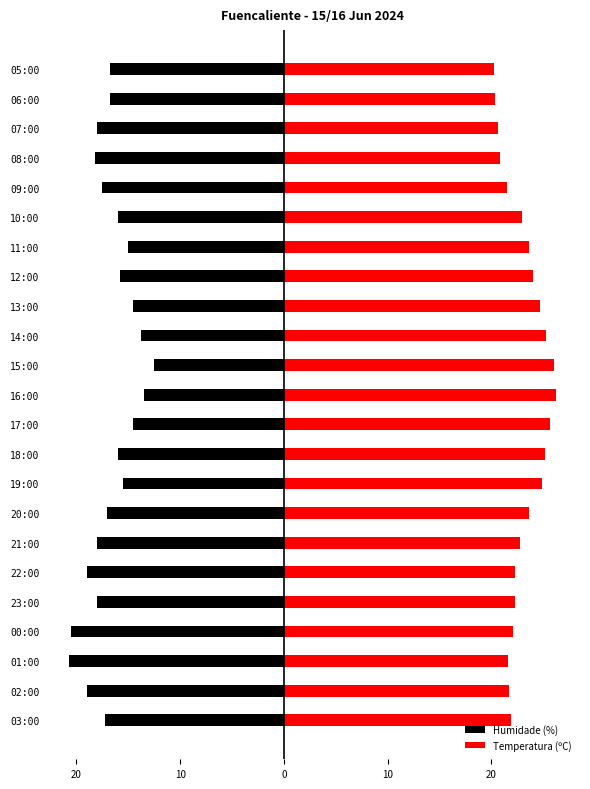

What is the value of the Humidade (%) bar at the 15th from the left?

-14.5